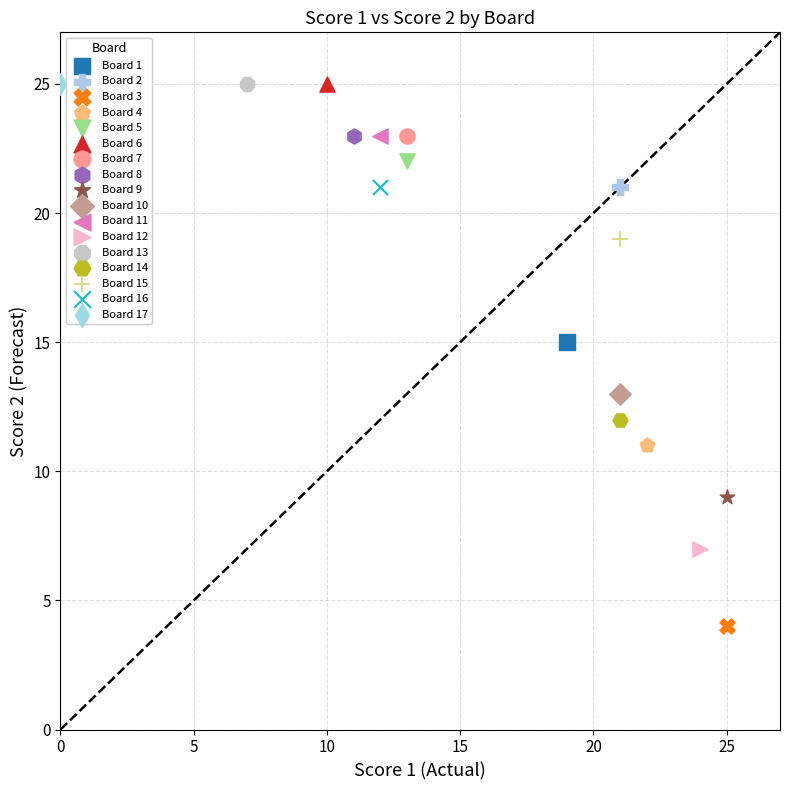

Which series contains the lowest Y value?

Board 3